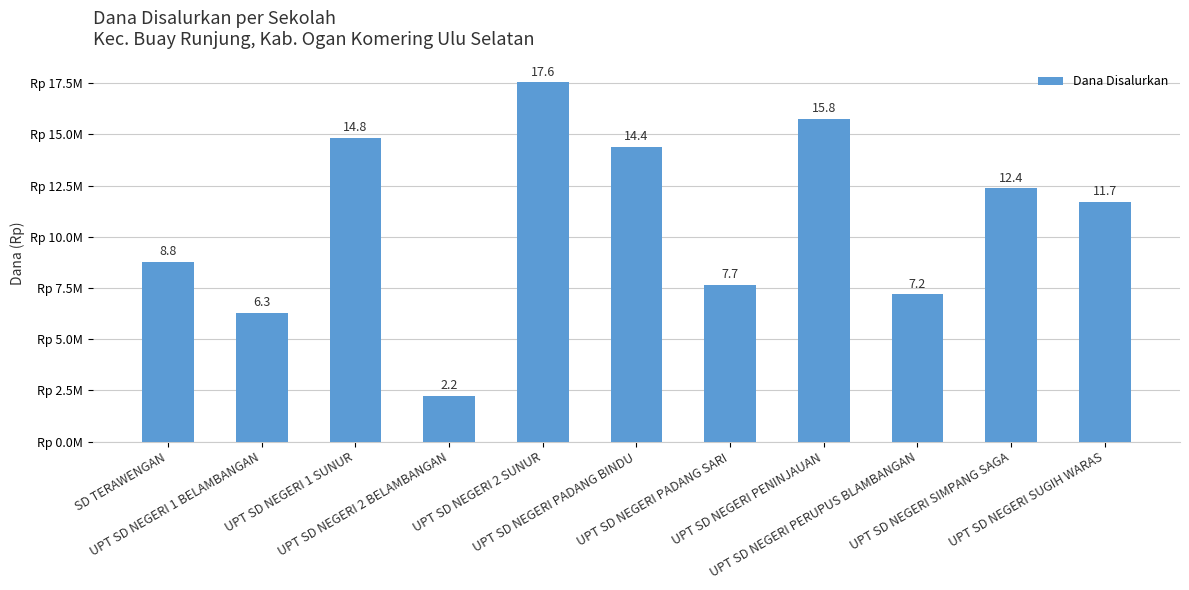

What is the difference between the values at UPT SD NEGERI 2 SUNUR and UPT SD NEGERI PADANG SARI?

9900000